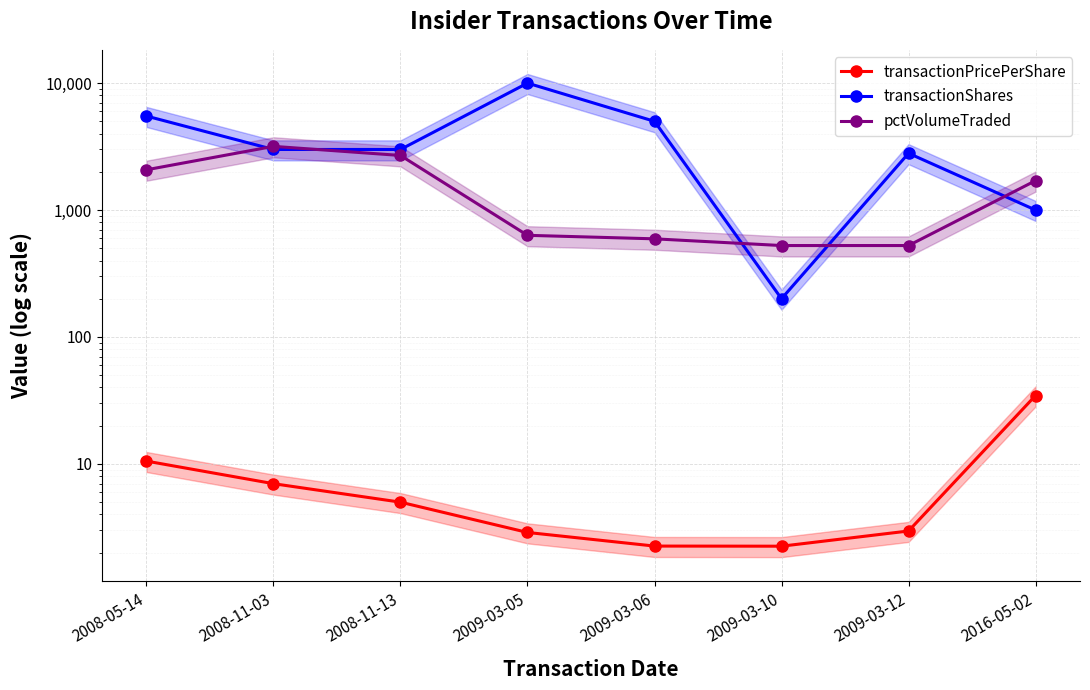

What position from the left is 2009-03-12?

7